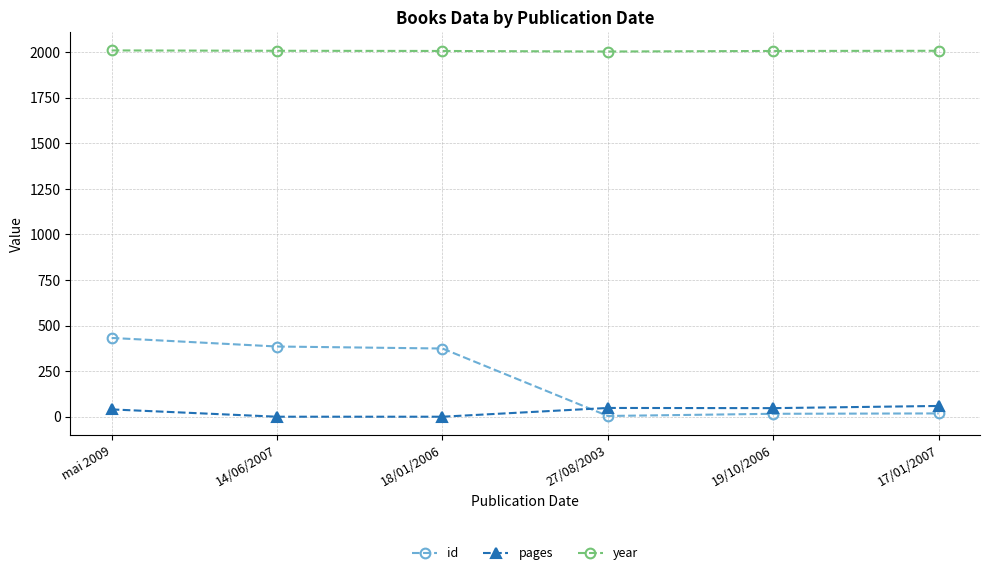

Count the number of categories in the chart.

6